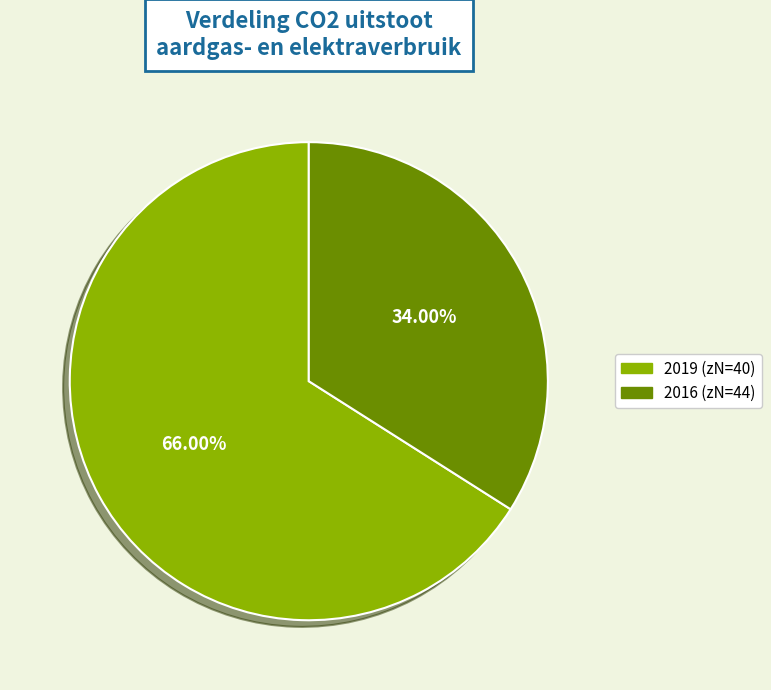

Does any single category account for the majority?

Yes